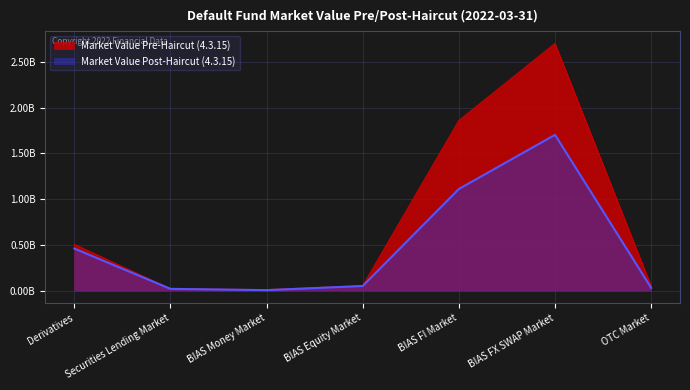

How many lines are shown in the chart?

2